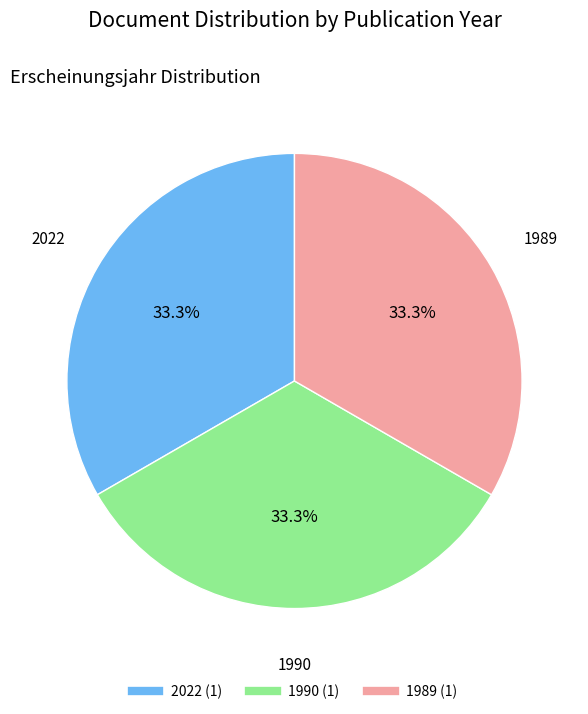

How many slices are in this pie chart?

3